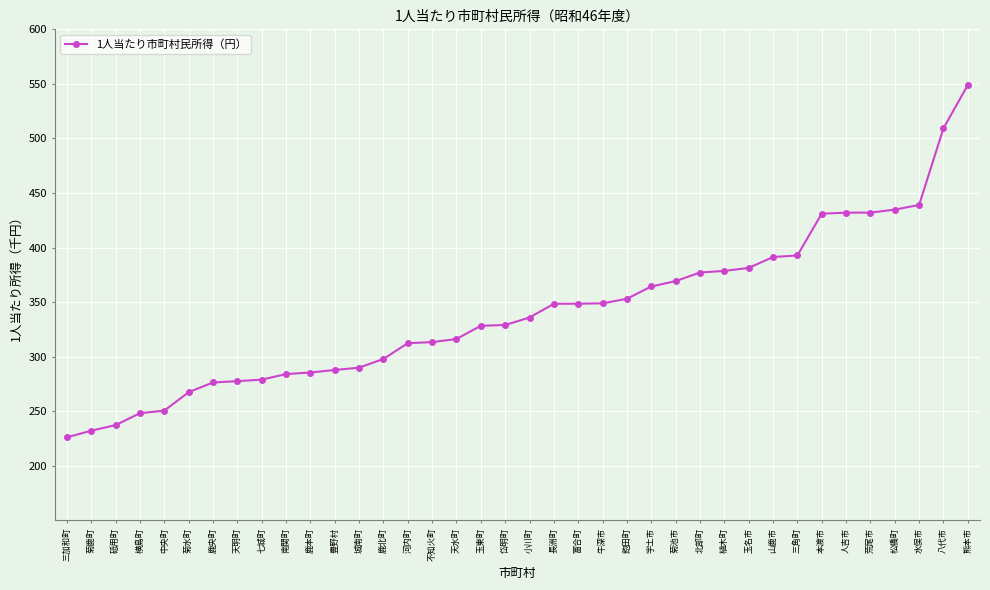

At which category does the chart reach its peak across all series?

熊本市